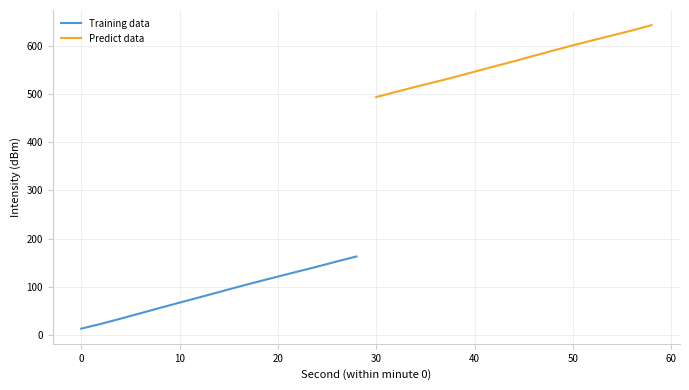

Which series has the widest spread of values?

Training data